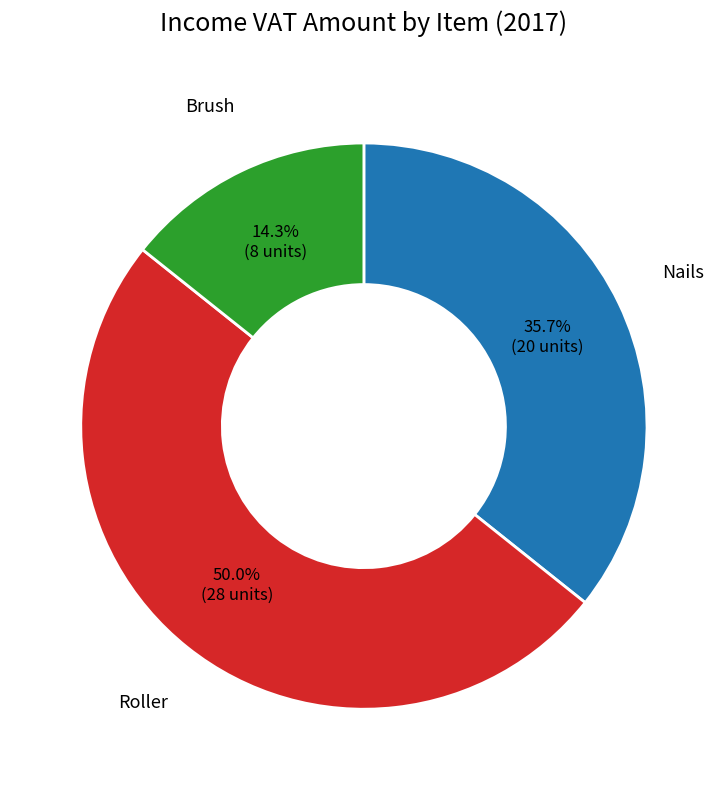

What percentage is NOT represented by Brush?

85.7%